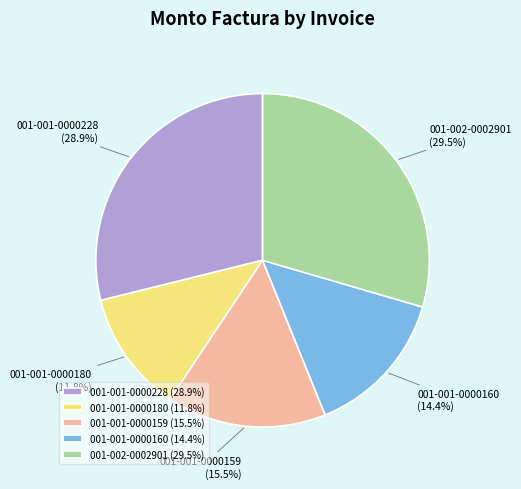

Approximately how many times larger is the value at 001-002-0002901 compared to 001-001-0000228?

1.0